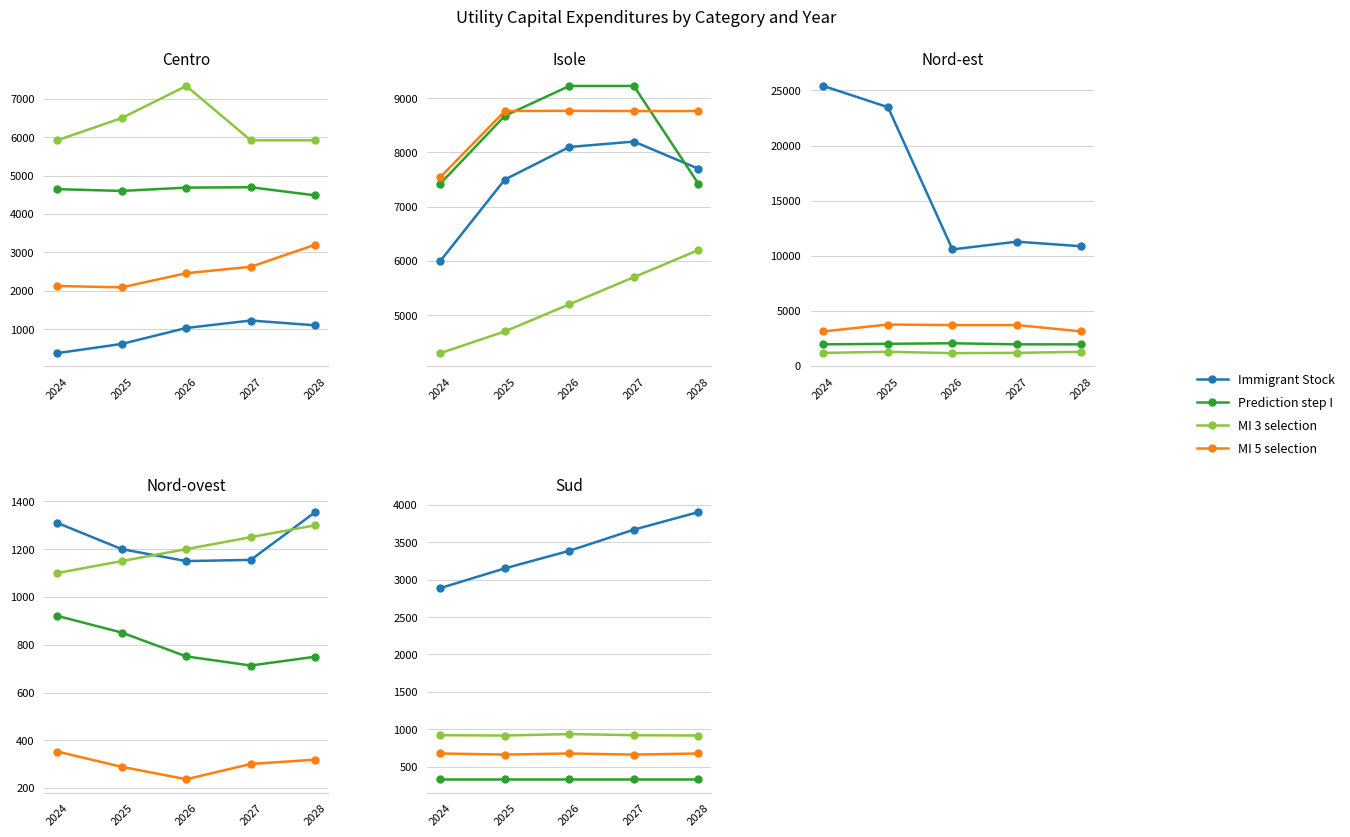

What is the difference between the maximum and minimum values in the MI 5 selection series?

15